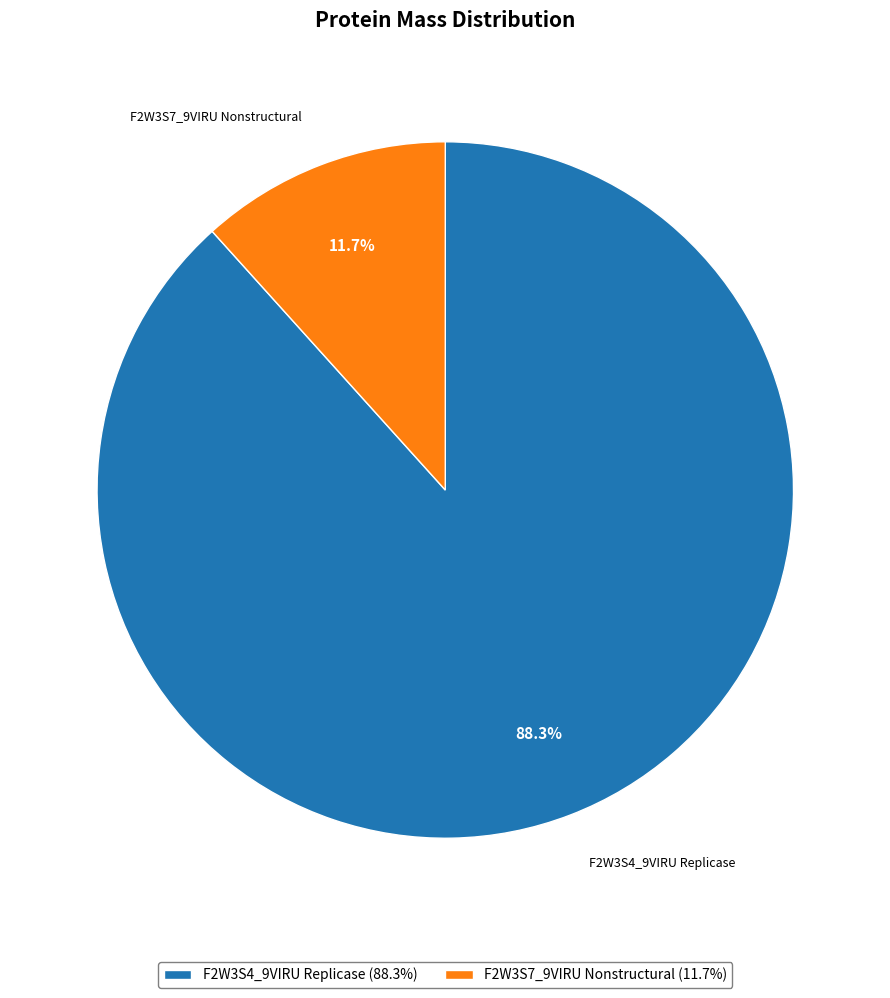

To the nearest percent, what is the difference between the F2W3S4_9VIRU Replicase and F2W3S7_9VIRU Nonstructural slice percentages?

77%